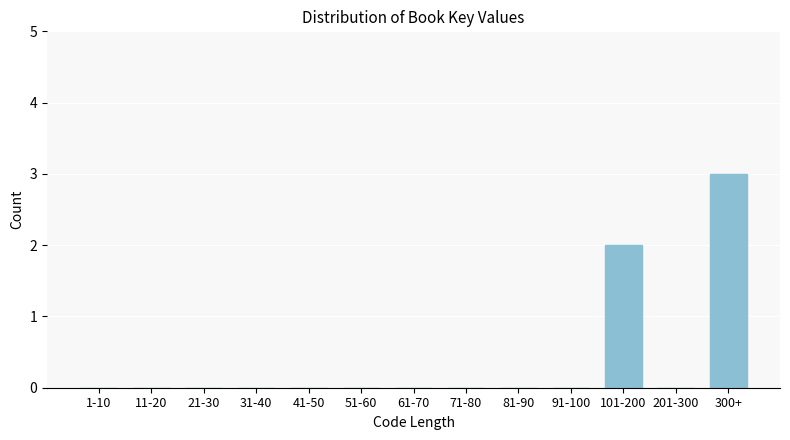

Reading left to right, extract all data points from this chart.

1-10=0	11-20=0	21-30=0	31-40=0	41-50=0	51-60=0	61-70=0	71-80=0	81-90=0	91-100=0	101-200=2	201-300=0	300+=3